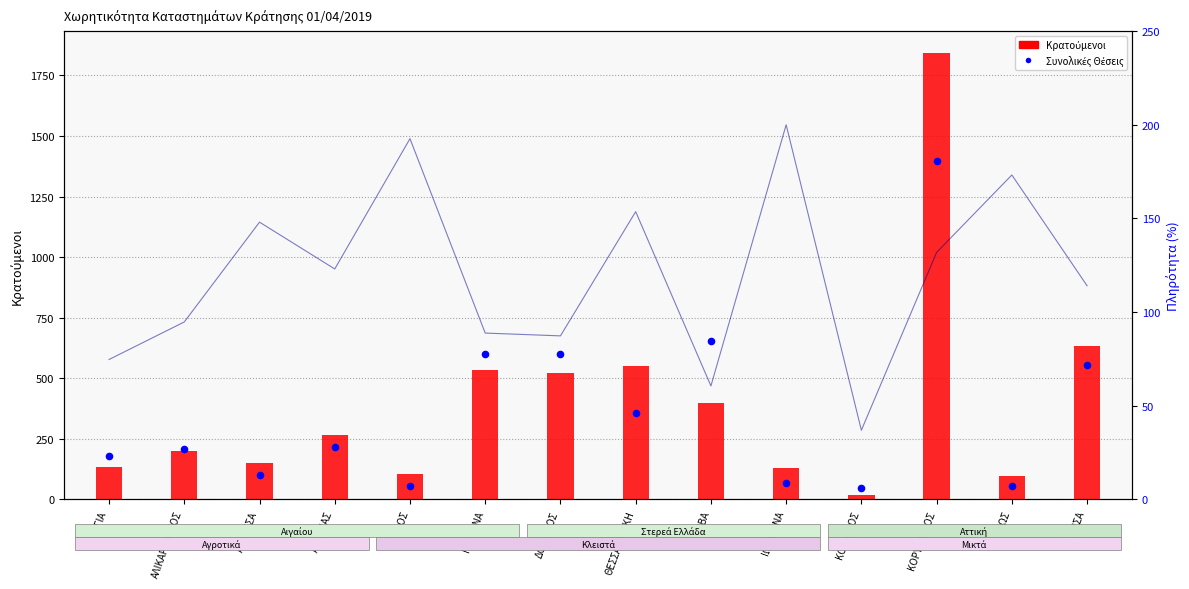

At how many categories does at least one series exceed 142?

10